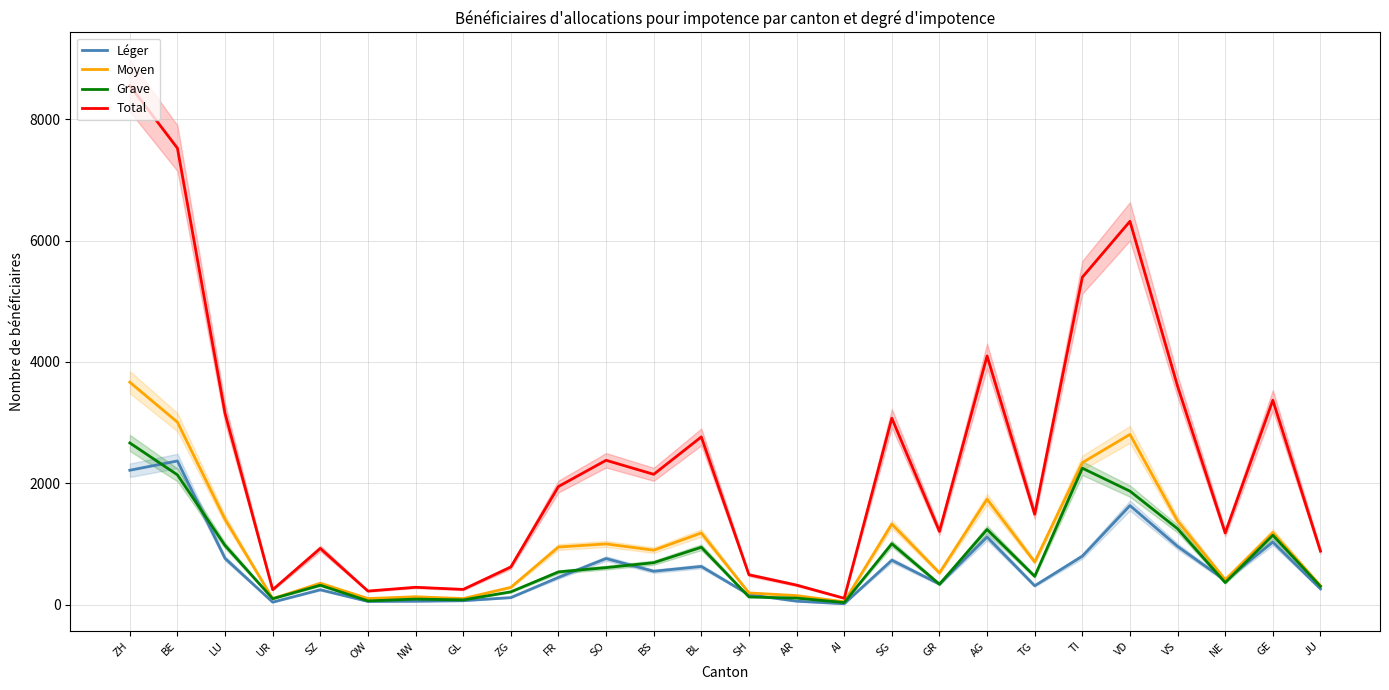

True or false: Total and Grave cross at least once.

False